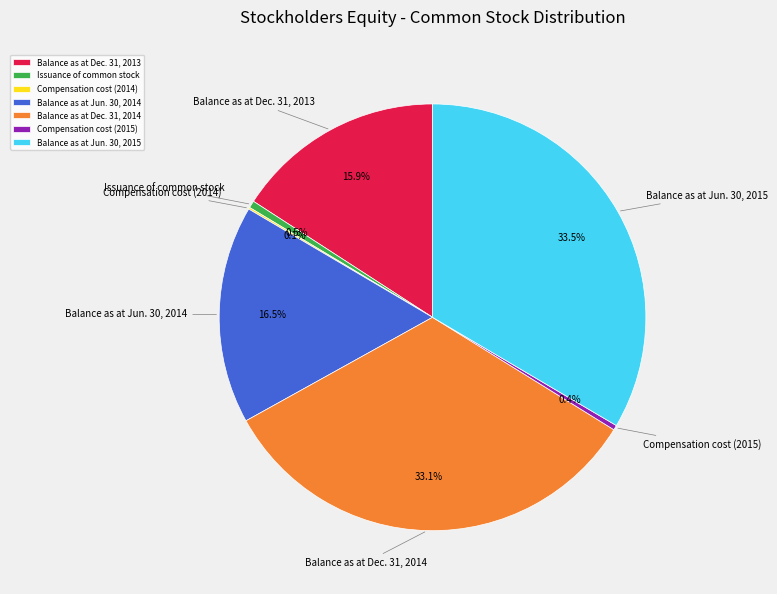

How much of the chart is everything except Balance as at Jun. 30, 2014?

83.5%